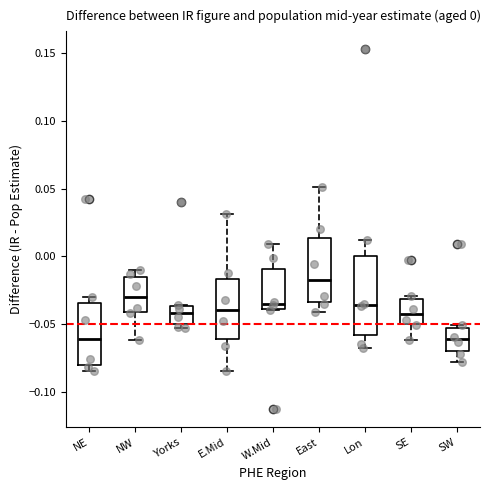

Which box is the tallest, from its lower edge to its upper edge?

Lon